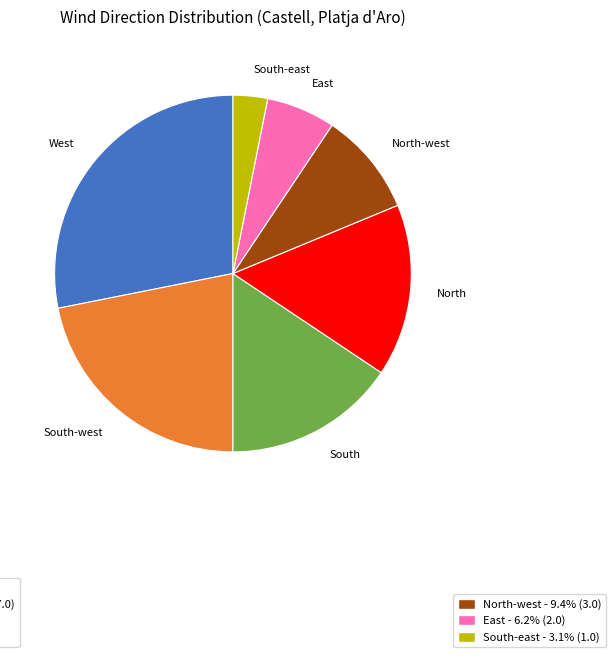

Is there any slice that represents more than half of the pie?

No